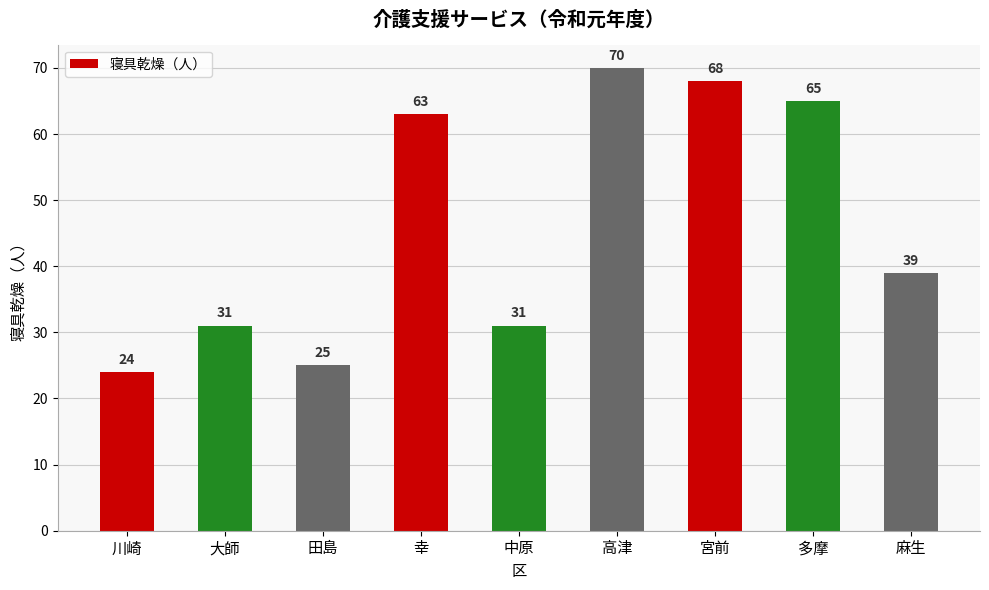

What is the difference between the values at 宮前 and 大師?

37